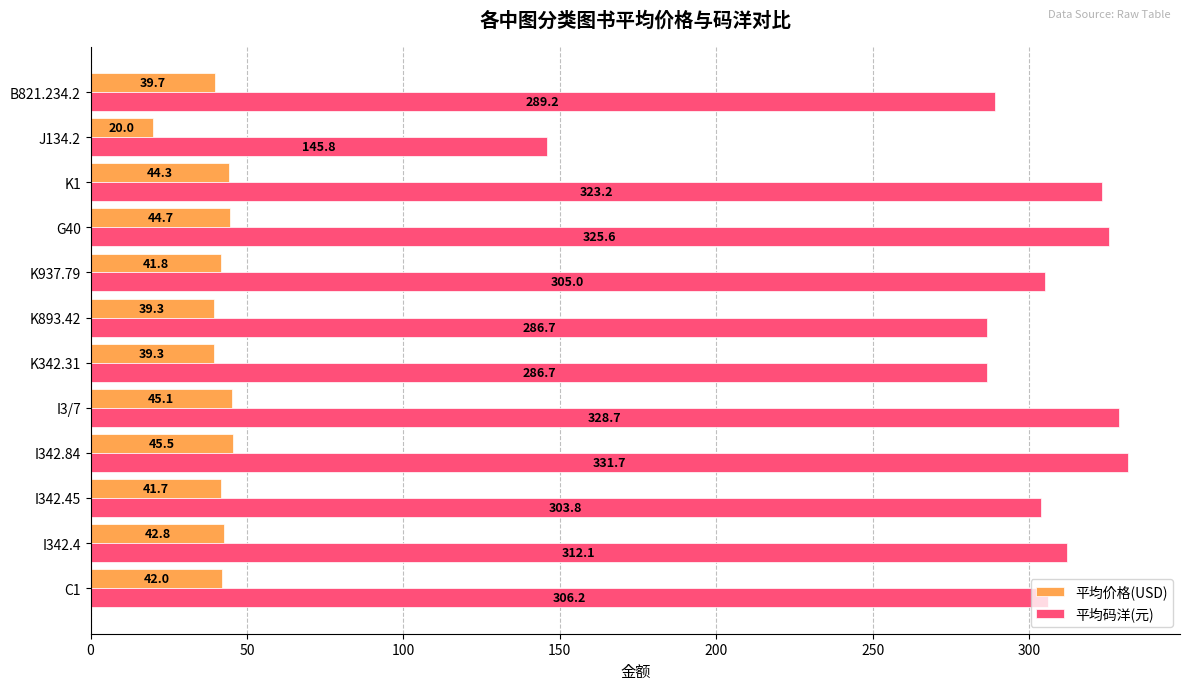

List the series in order of their overall mean, highest first.

平均码洋(元), 平均价格(USD)